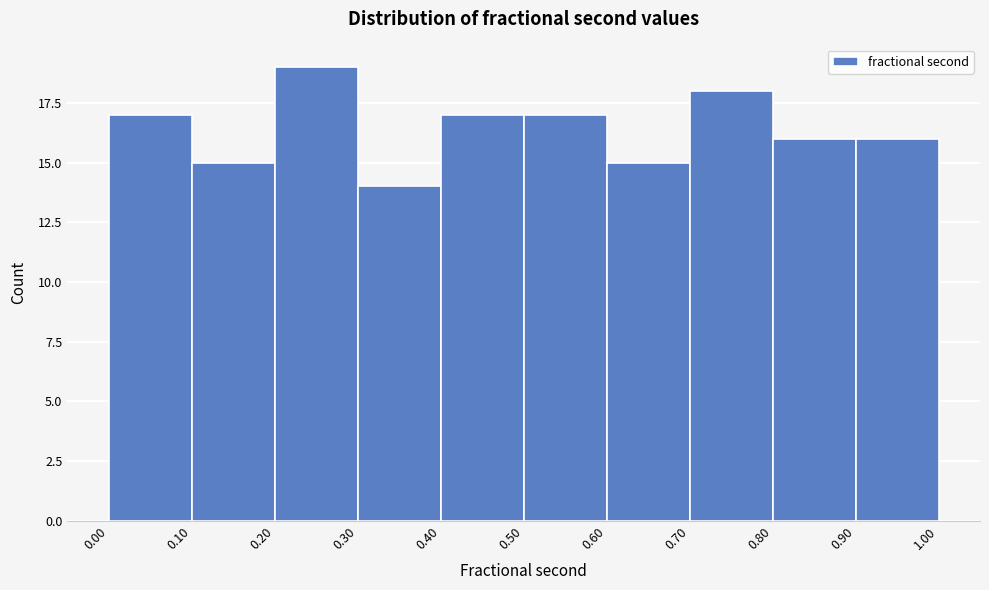

Over which range of the x-axis is the bar tallest?

0.20 to 0.30